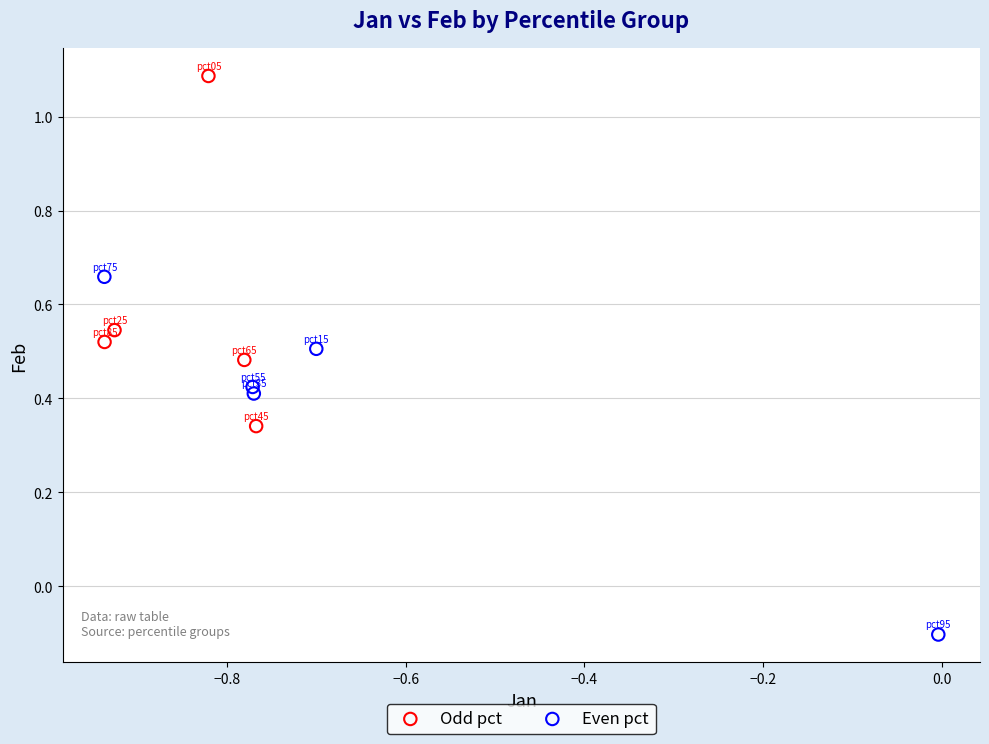

Which series reaches the minimum Y coordinate?

Even pct